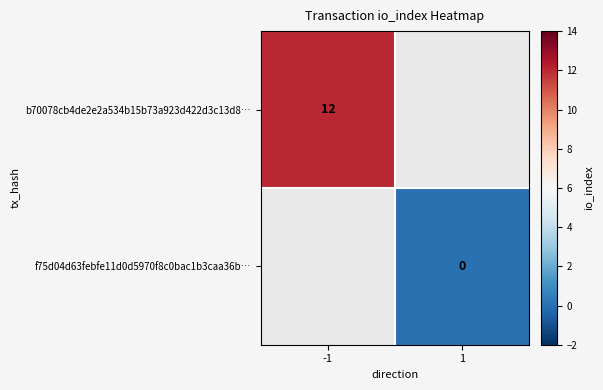

The value of b70078cb4de2e2a534b15b73a923d422d3c13d8… at -1 is 12. True or false?

True